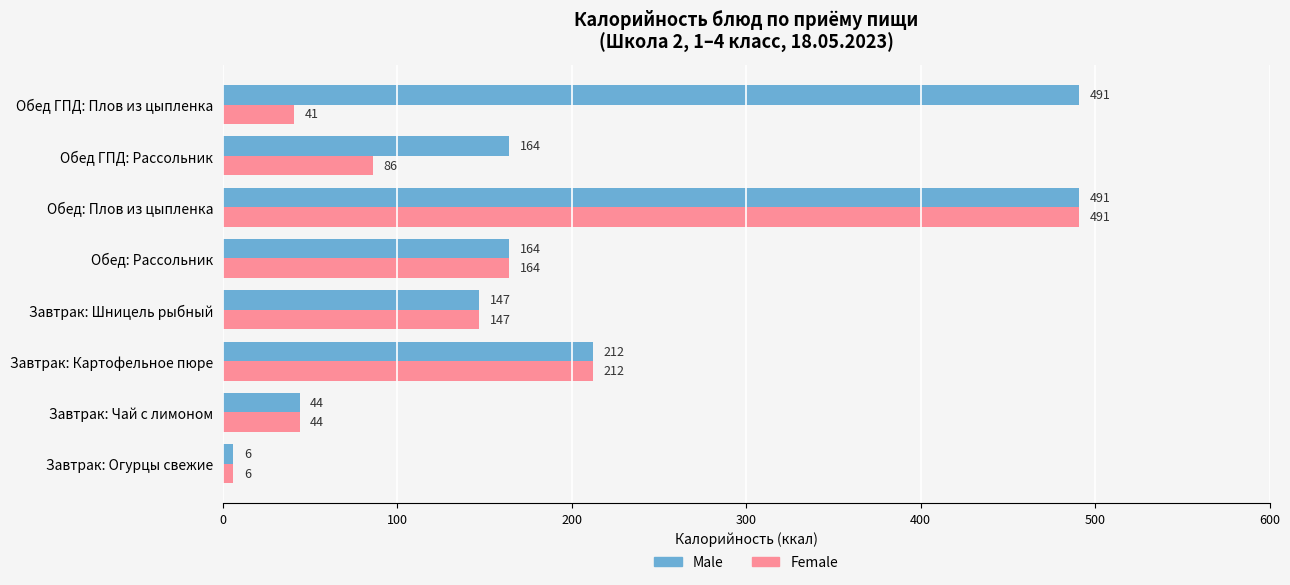

Rank the series at Обед ГПД: Плов из цыпленка from lowest to highest value.

Female, Male